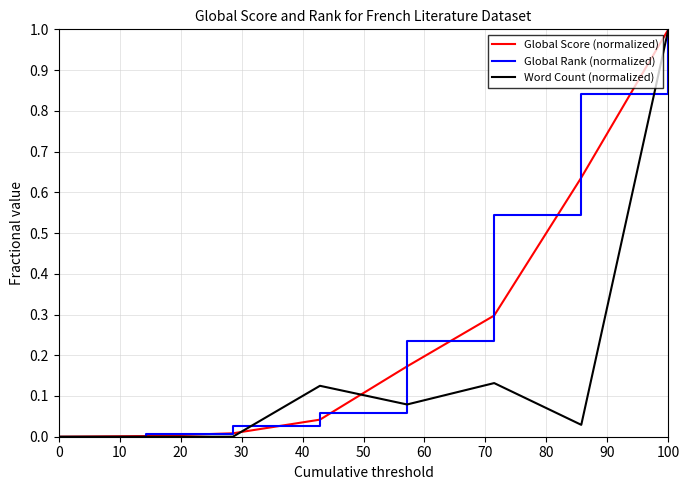

Which series has the largest total across all categories?

Global Rank (normalized)